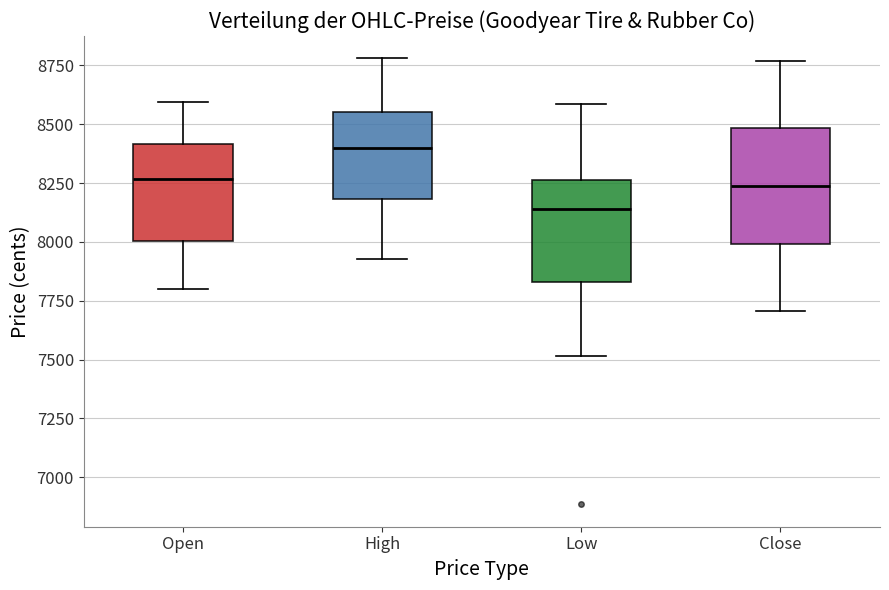

Which box is the tallest, from its lower edge to its upper edge?

Close